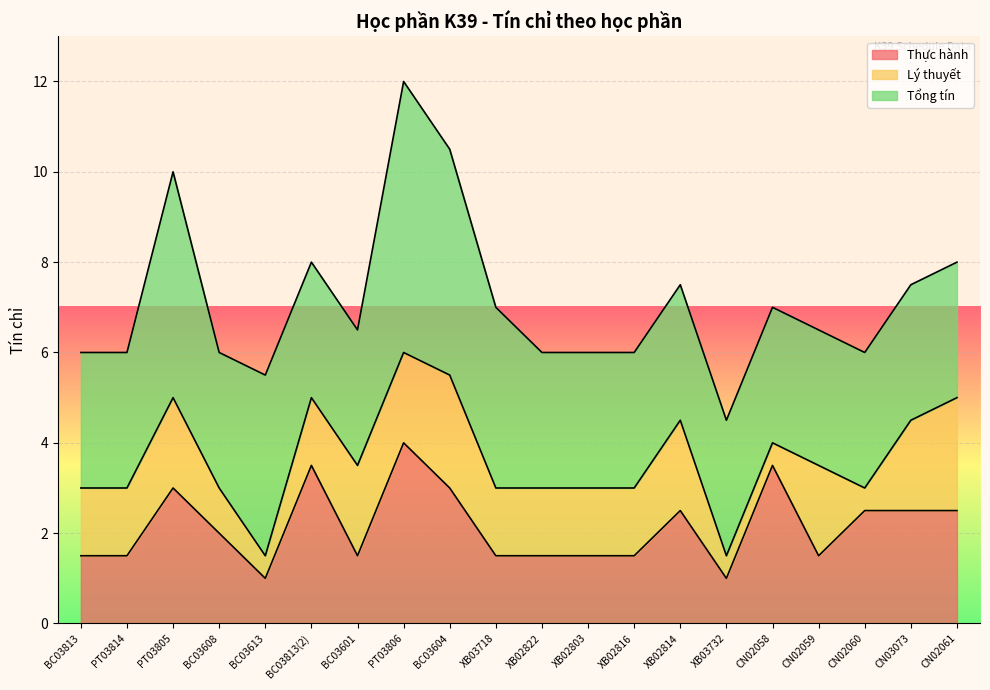

Read the Thực hành value at BC03604.

3.0